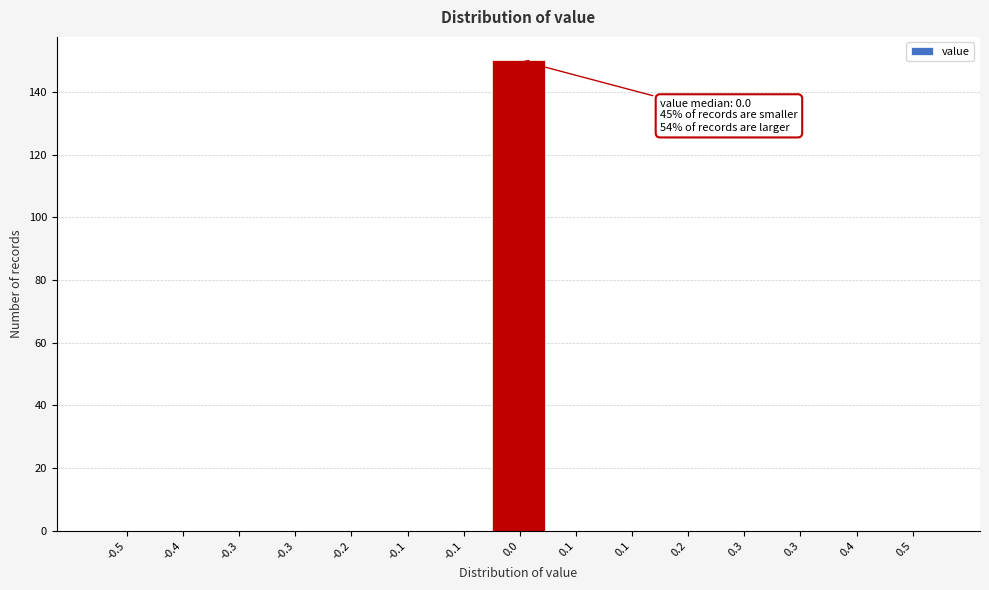

How many series are shown in this chart?

1